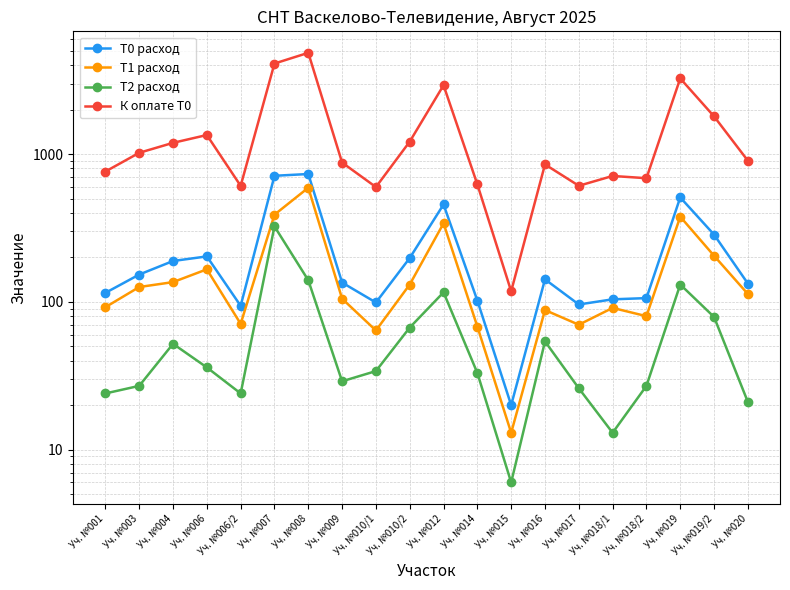

Rank the categories by К оплате Т0 value from lowest to highest.

Уч. №015, Уч. №010/1, Уч. №006/2, Уч. №017, Уч. №014, Уч. №018/2, Уч. №018/1, Уч. №001, Уч. №016, Уч. №009, Уч. №020, Уч. №003, Уч. №004, Уч. №010/2, Уч. №006, Уч. №019/2, Уч. №012, Уч. №019, Уч. №007, Уч. №008